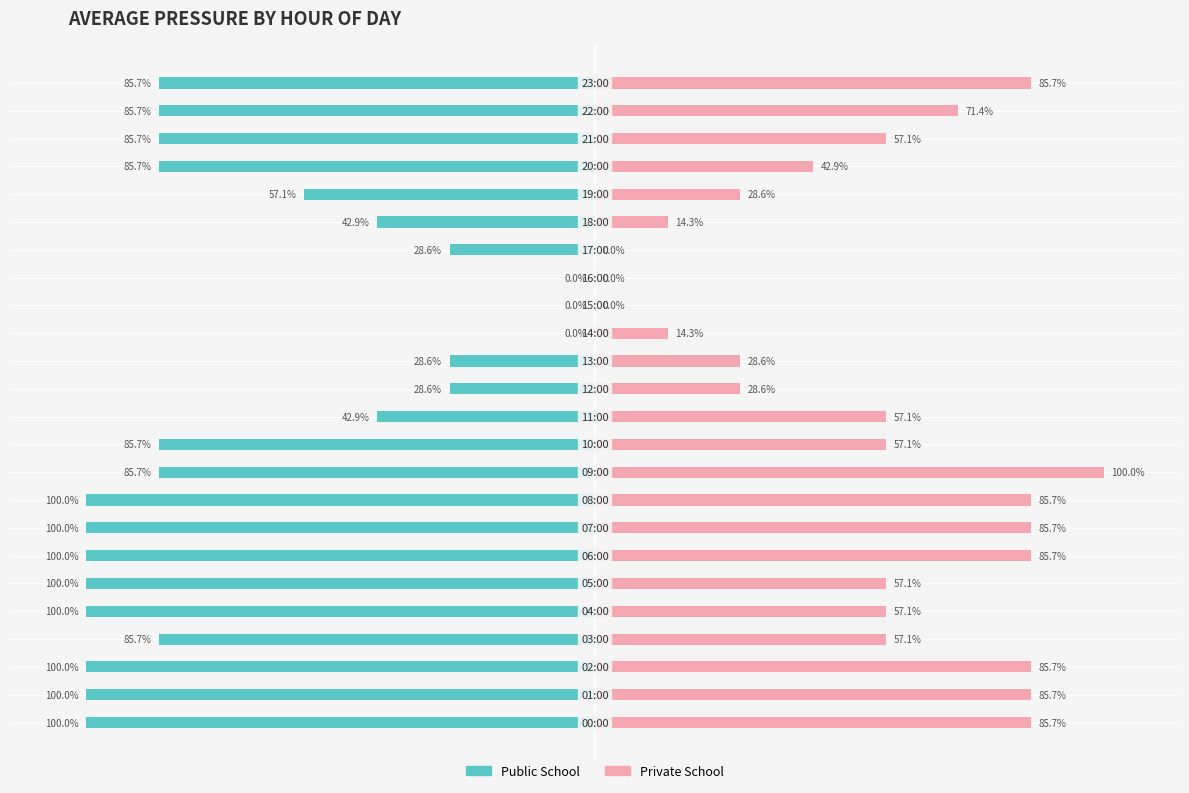

The value of Private School at 7 is 147.0. True or false?

False